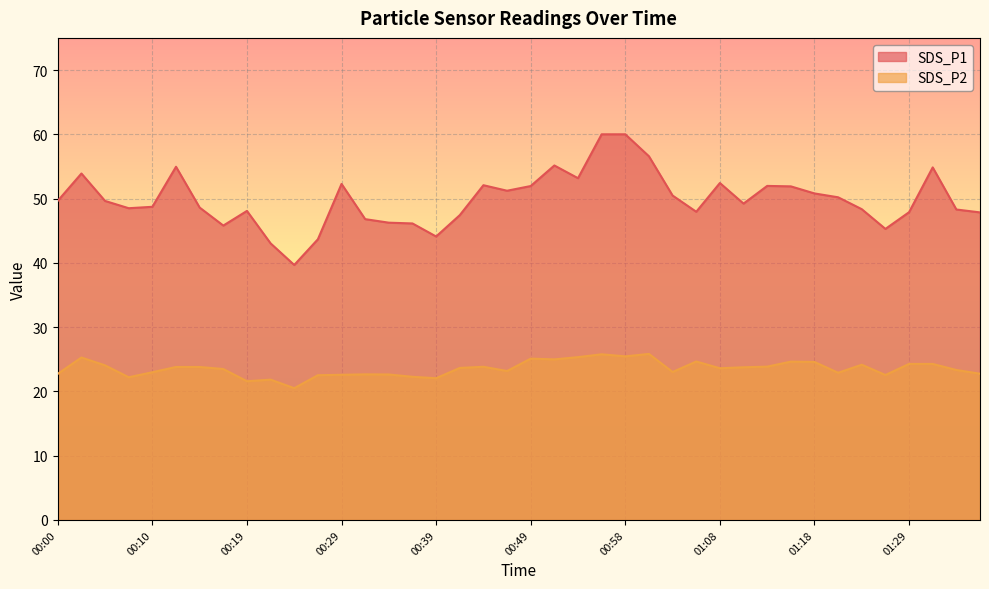

What value does the SDS_P2 series have at 00:02?

25.3